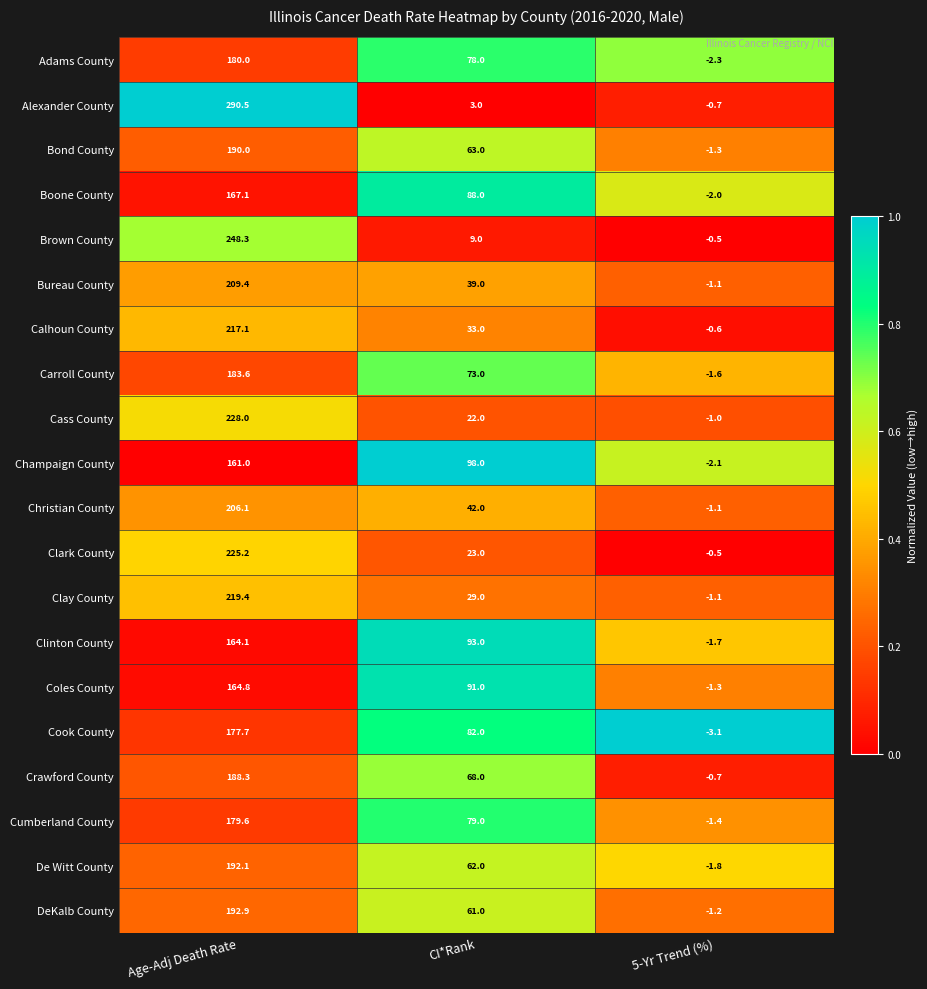

What is the total value across all series at 5-Yr Trend (%)?

-27.1